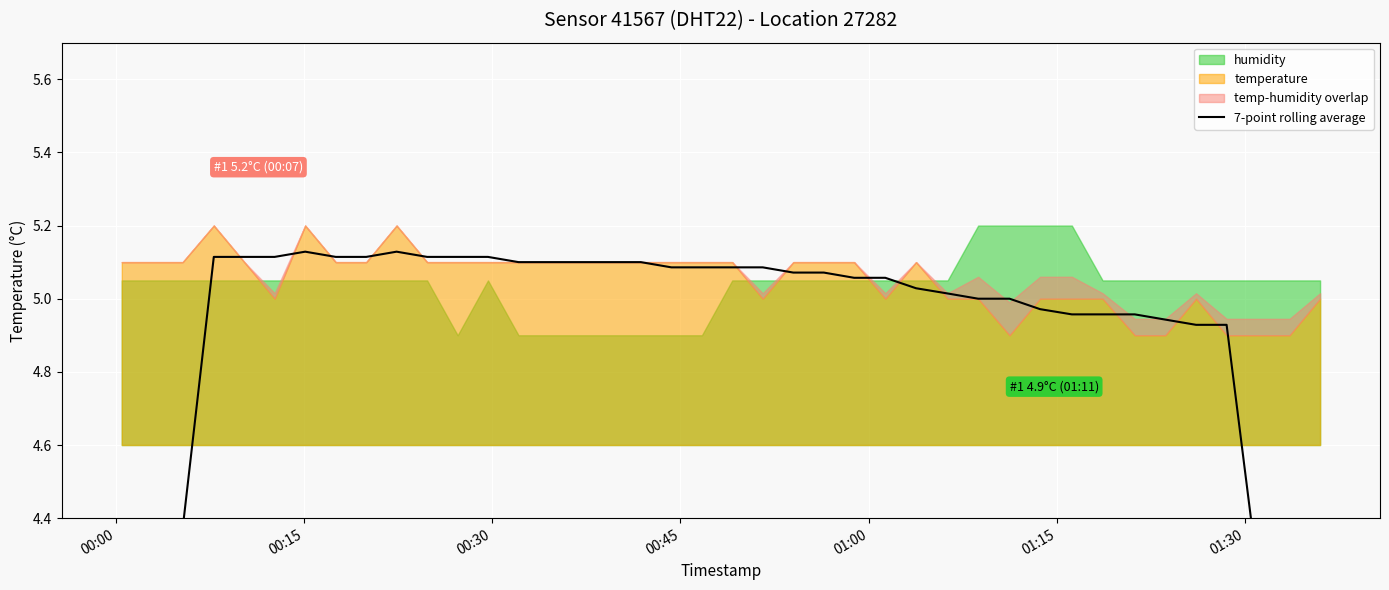

How many data points are less than 5?

13